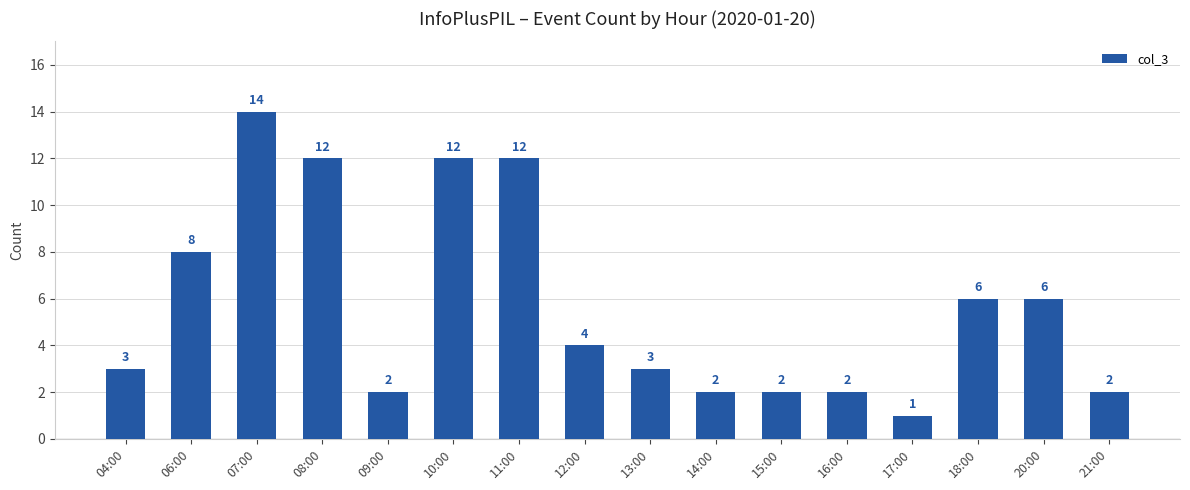

At which category does the chart reach its minimum across all series?

17:00